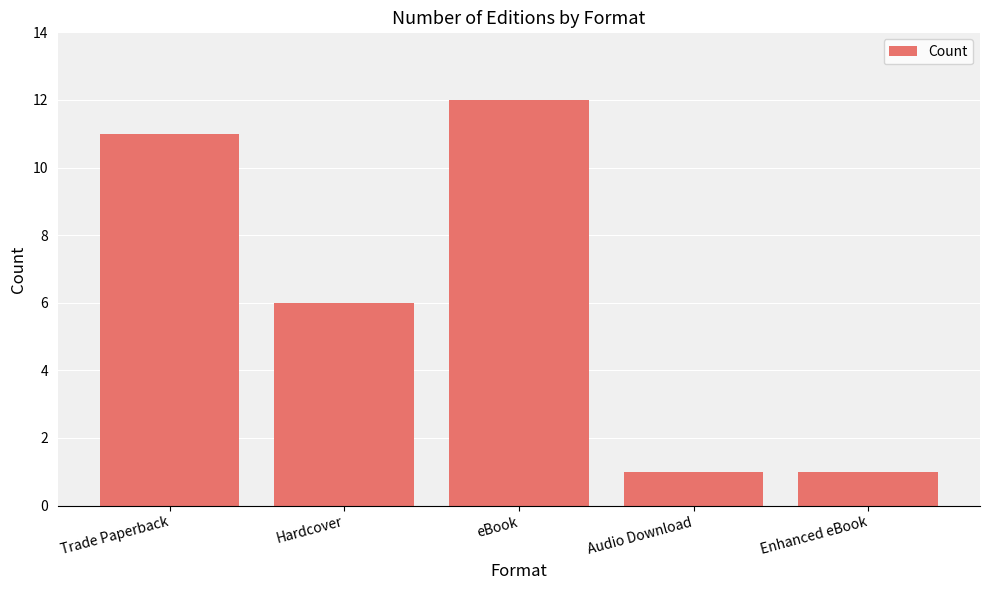

Reading left to right, extract all data points from this chart.

Trade Paperback=11	Hardcover=6	eBook=12	Audio Download=1	Enhanced eBook=1